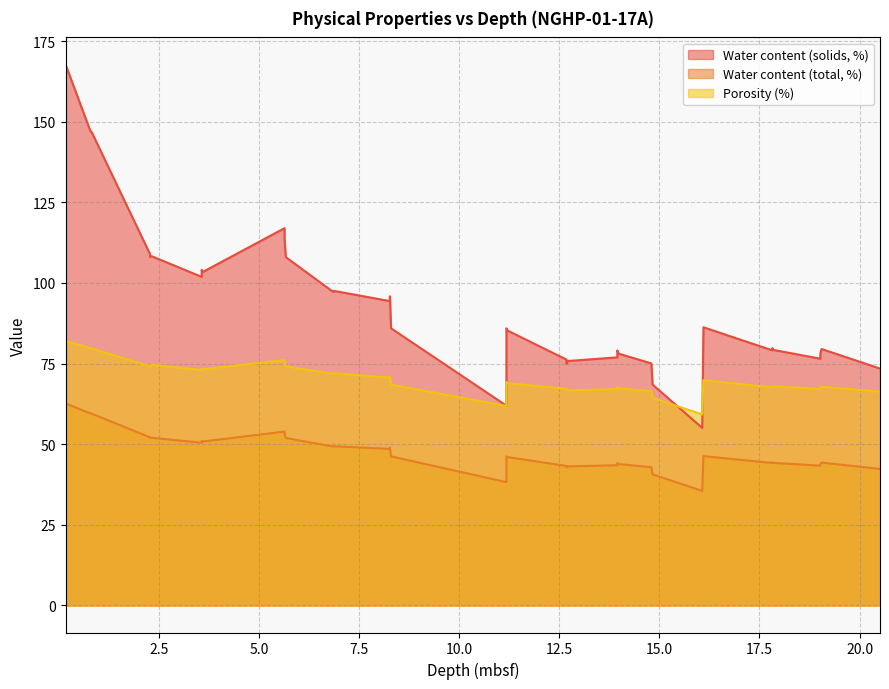

Which series has the largest total across all categories?

Water content (solids, %)